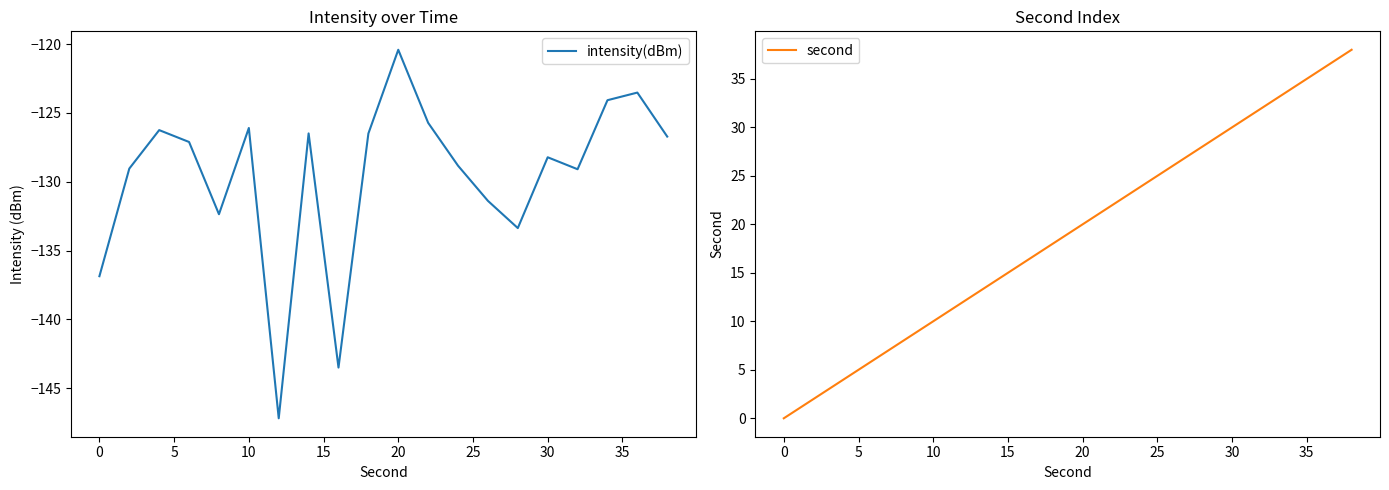

Which category has the highest value in the intensity(dBm) series?

20